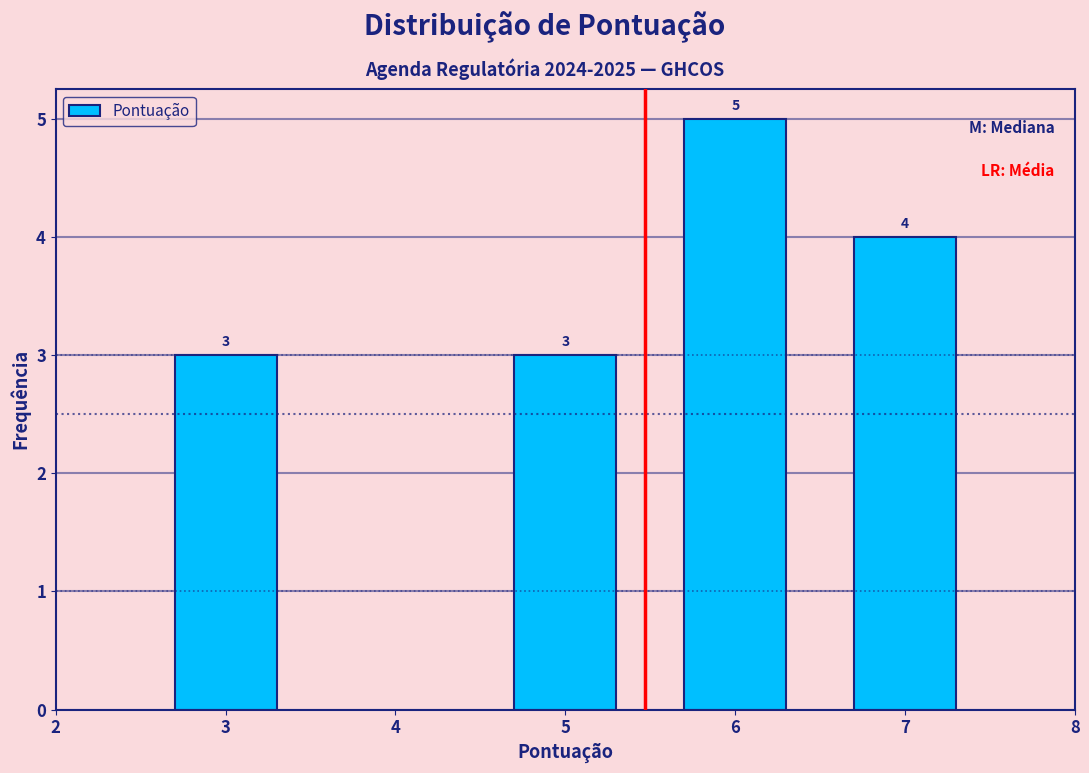

Reading right to left, transcribe all the data shown in this chart.

4	5	3	3